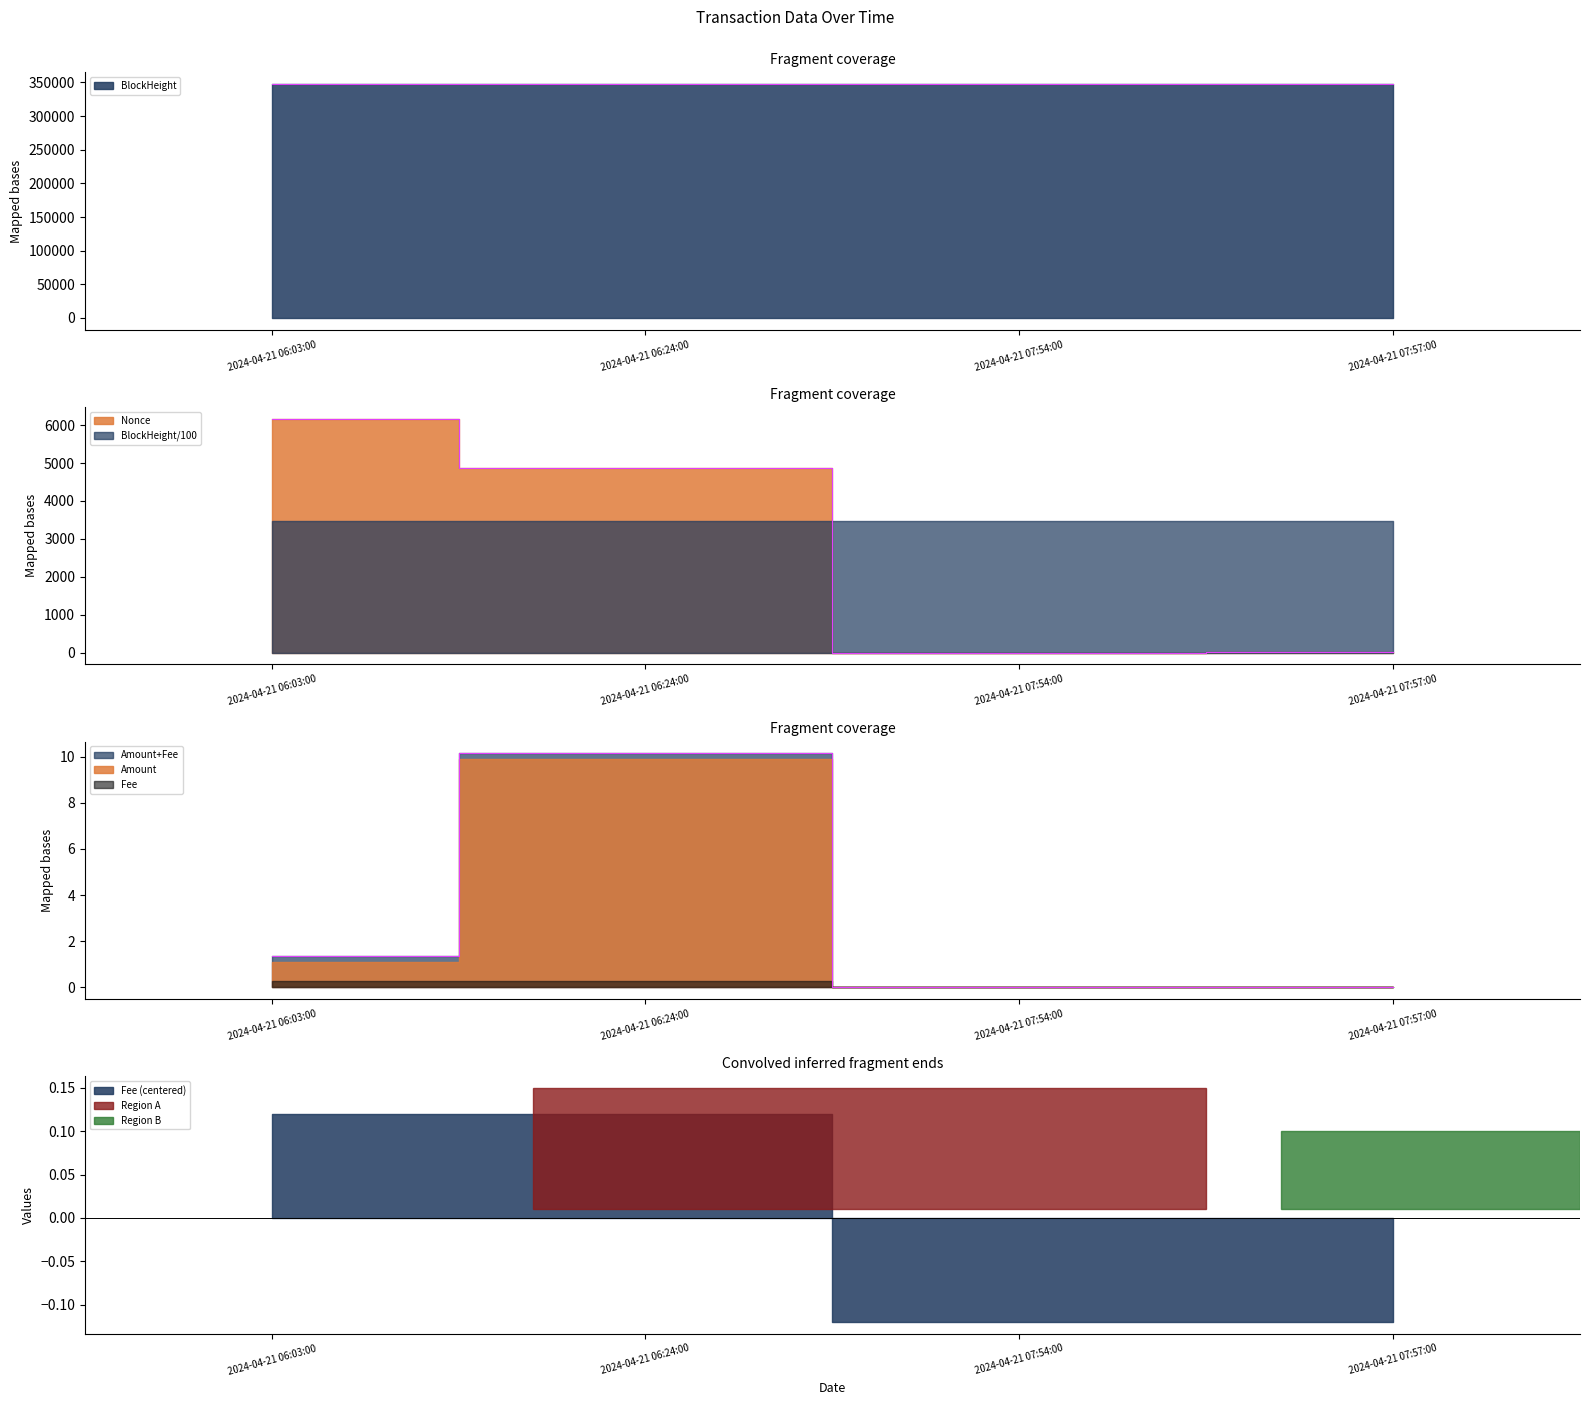

Where is the first local maximum for Amount?

2024-04-21 06:24:00